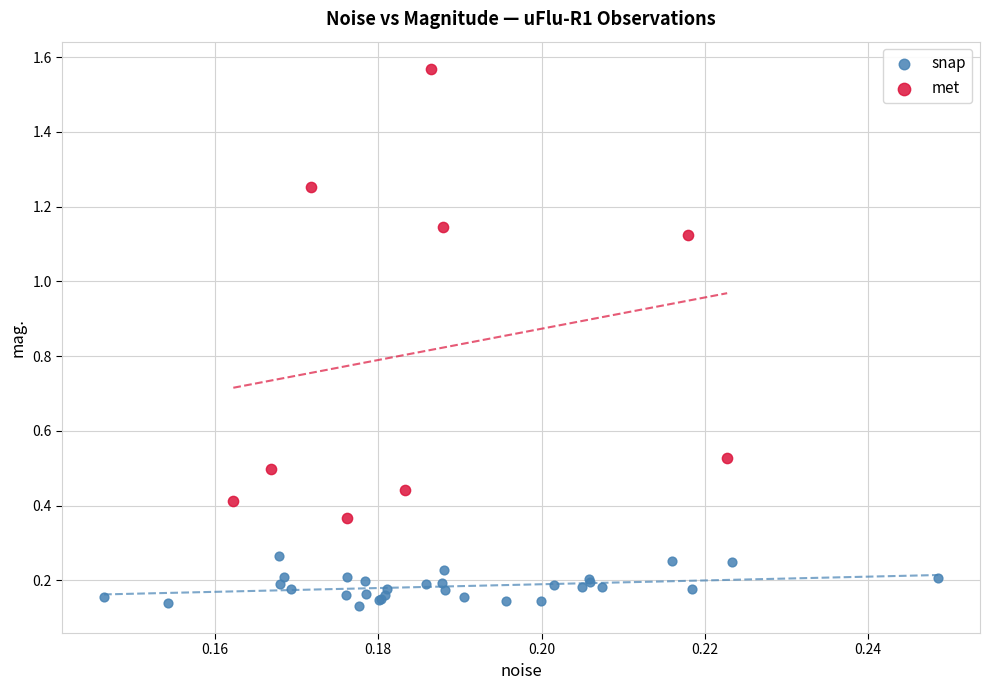

Which series contains the highest Y value?

met